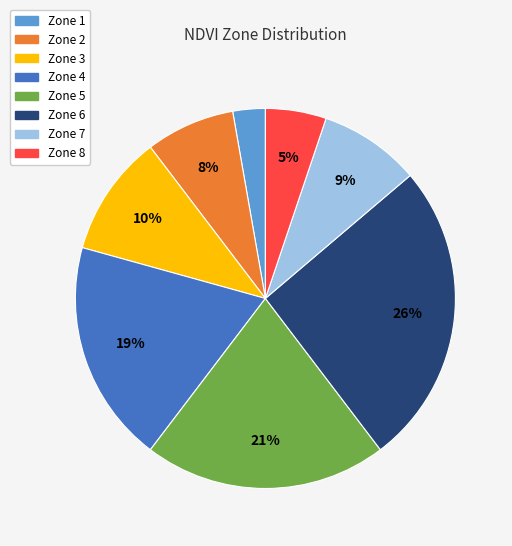

True or false: Zone 5 accounts for 13% of the total.

False